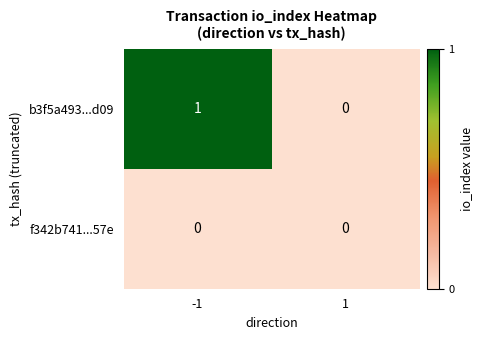

Which series has the largest total across all categories?

b3f5a493...d09